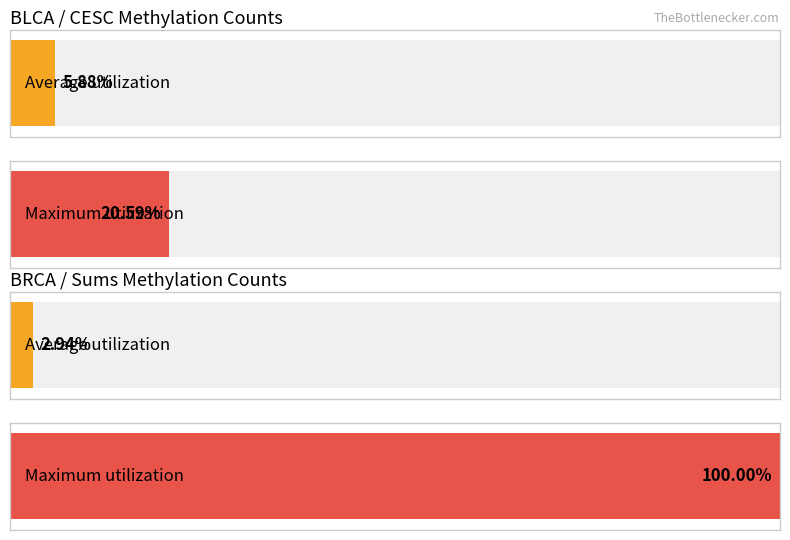

How many values in the BLCA series exceed 0?

2